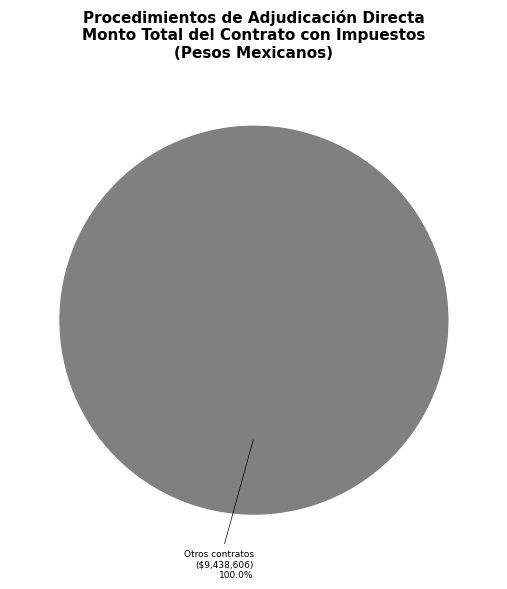

Is there a majority slice in this chart?

Yes